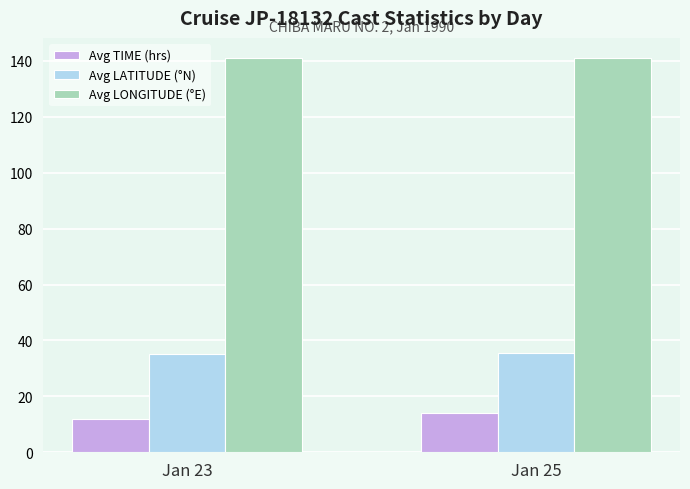

What is the difference between the highest and lowest values at Jan 25?

127.1